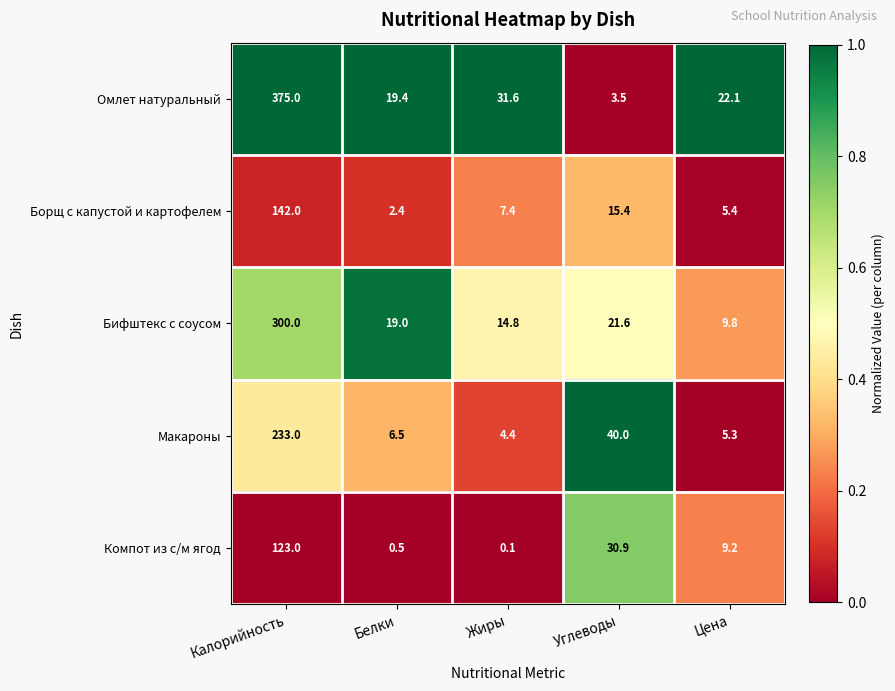

What is the sum of all Компот из с/м ягод values?

163.7